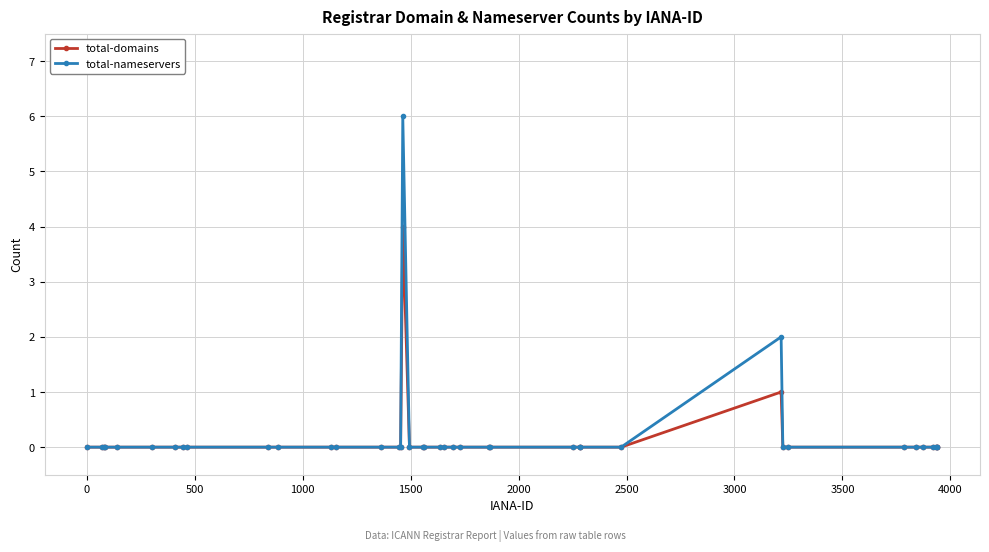

Rank the series by their maximum value, from highest to lowest.

total-nameservers, total-domains